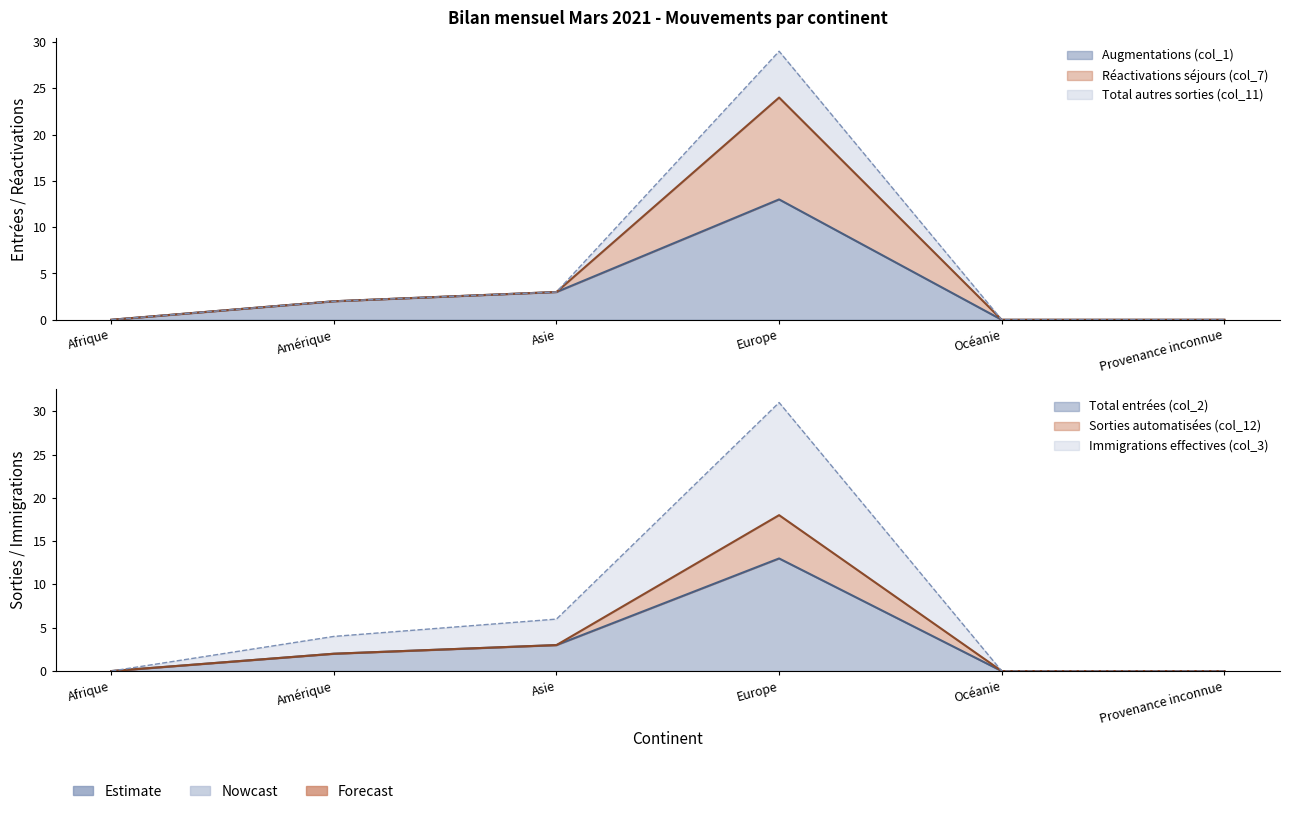

How many interior local peaks does the Augmentations (col_1) series have?

1